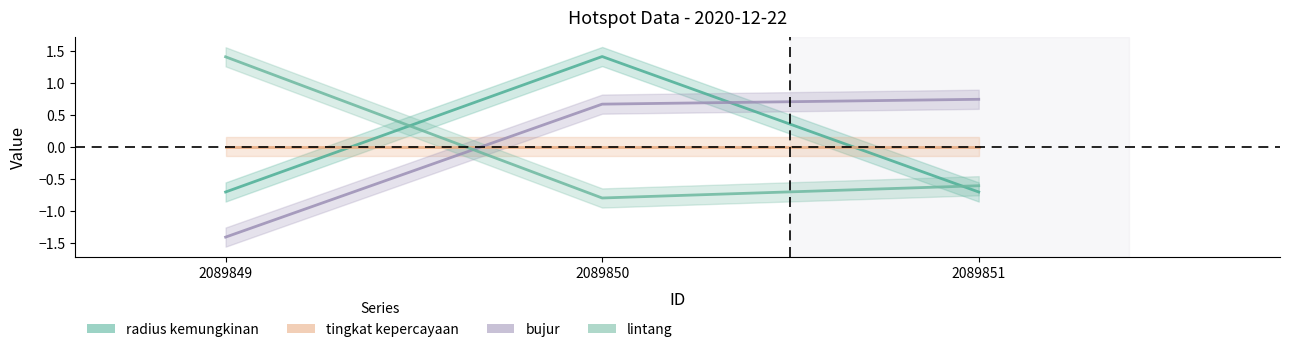

What is the sum of the bujur values at 2089849 and 2089850?

-0.7